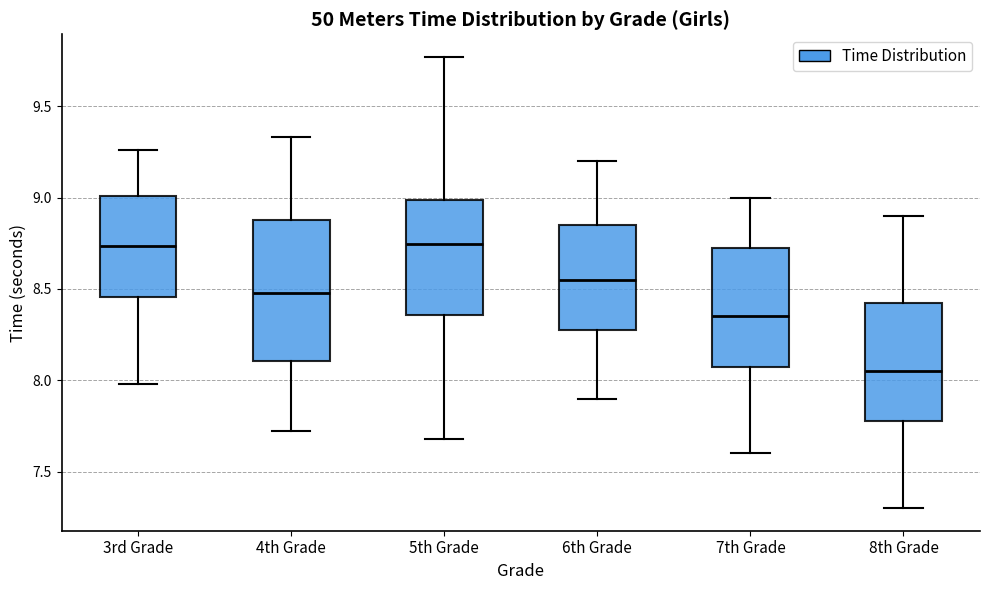

Which box has the lowest median line?

8th Grade